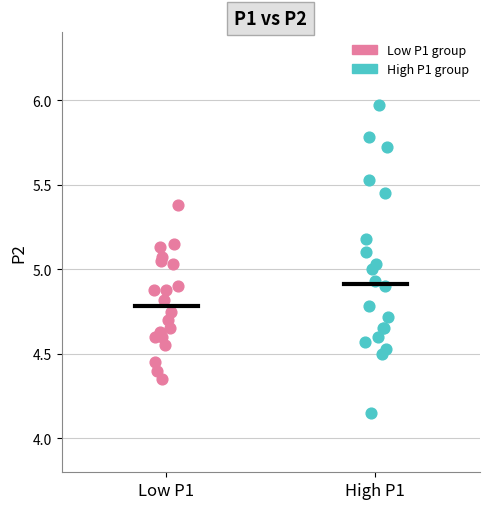

Which series has the largest Y range (max minus min)?

High P1 group